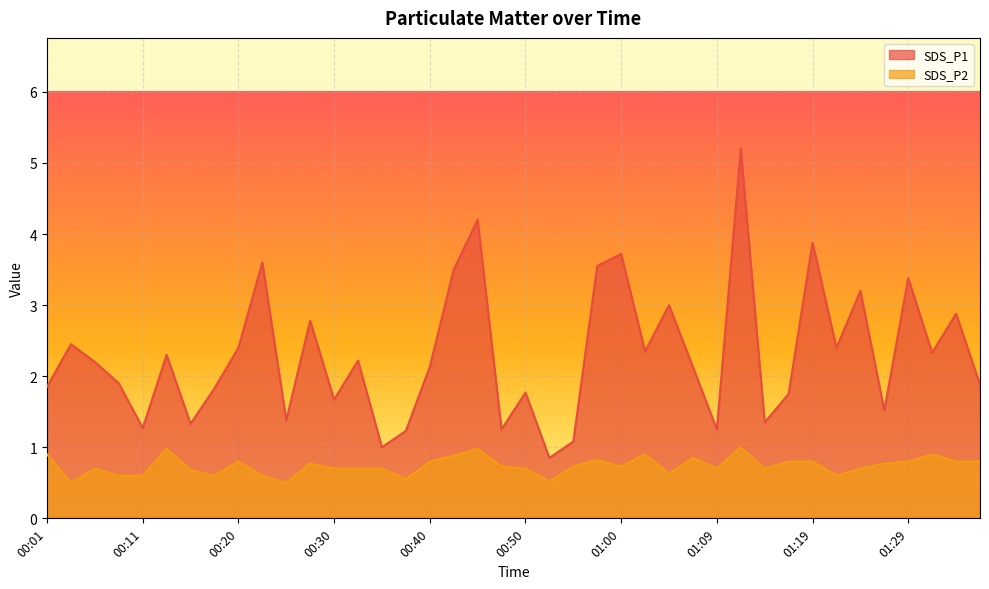

What is the label of the 20th point from the left?

00:47